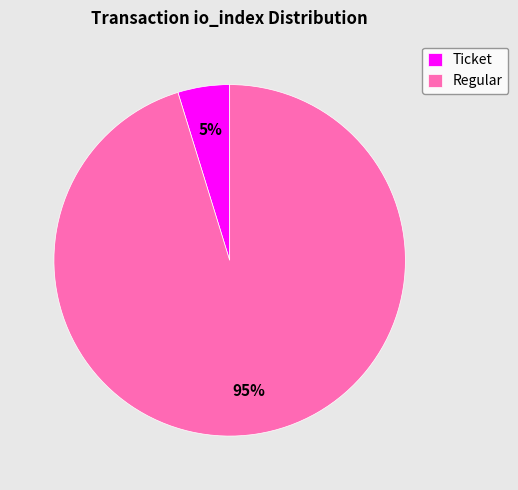

Is it true that Ticket is 13% of the pie?

False